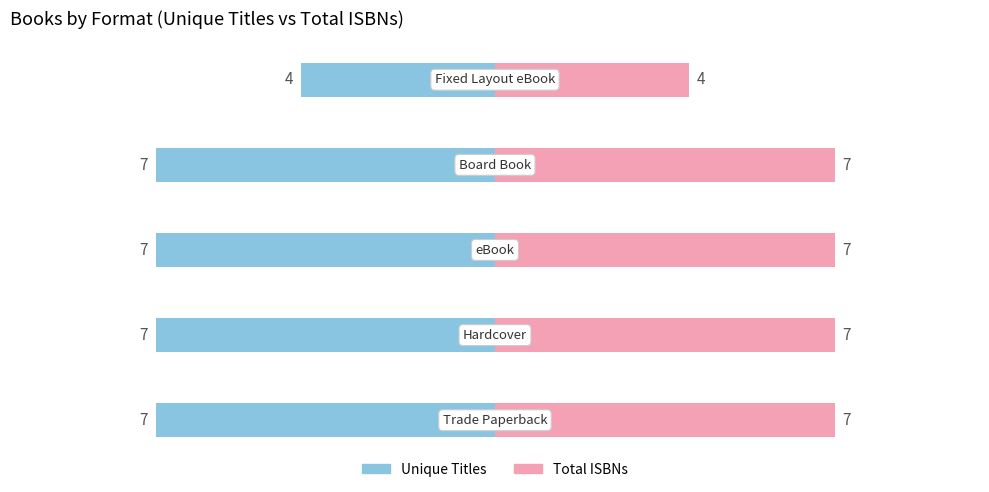

Which series has the largest total across all categories?

Total ISBNs